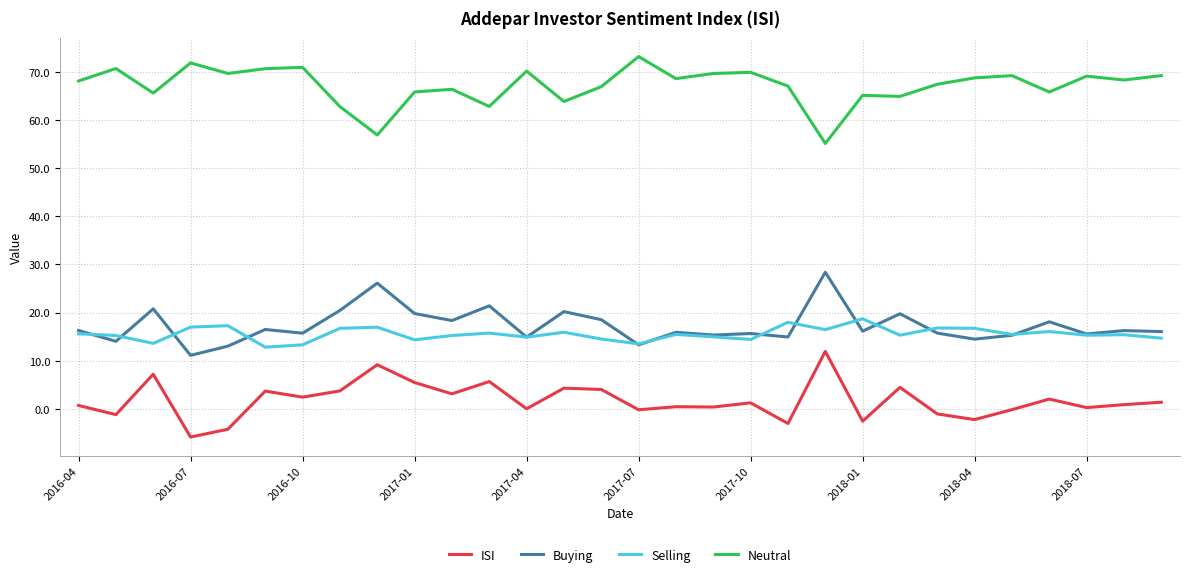

How many lines are shown in the chart?

4